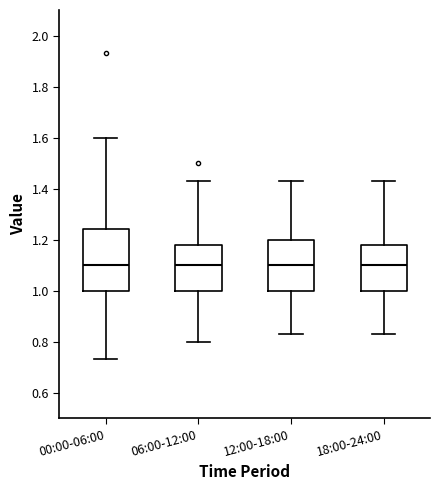

Reading left to right, read every box against the y-axis: the position of its median line, the range the box covers, and the ends of its whiskers. The values are not printed on the chart, so give them approximately, as read against the axis.

00:00-06:00: median 1.10, box 1.00 to 1.24, whiskers 0.74 to 1.60
06:00-12:00: median 1.10, box 1.00 to 1.18, whiskers 0.80 to 1.44
12:00-18:00: median 1.10, box 1.00 to 1.20, whiskers 0.84 to 1.44
18:00-24:00: median 1.10, box 1.00 to 1.18, whiskers 0.84 to 1.44